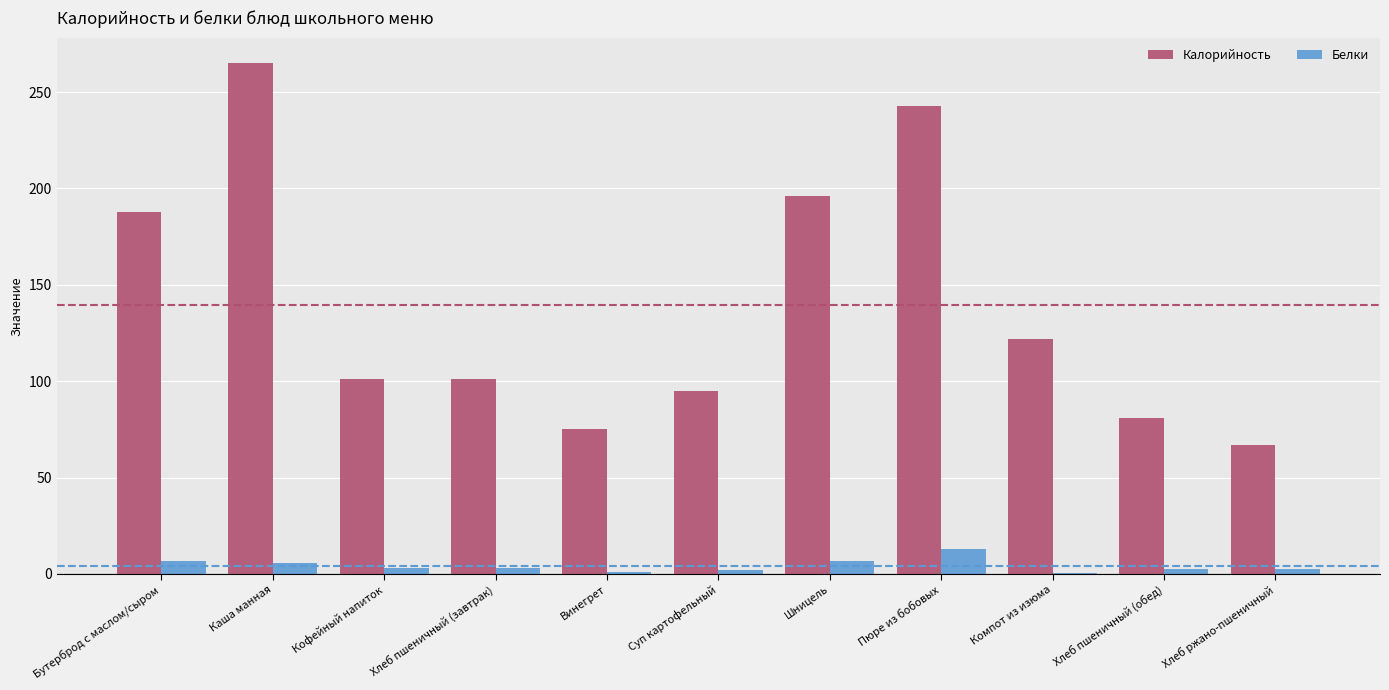

Between Хлеб пшеничный (обед) and Хлеб ржано-пшеничный, which series saw the biggest shift?

Калорийность